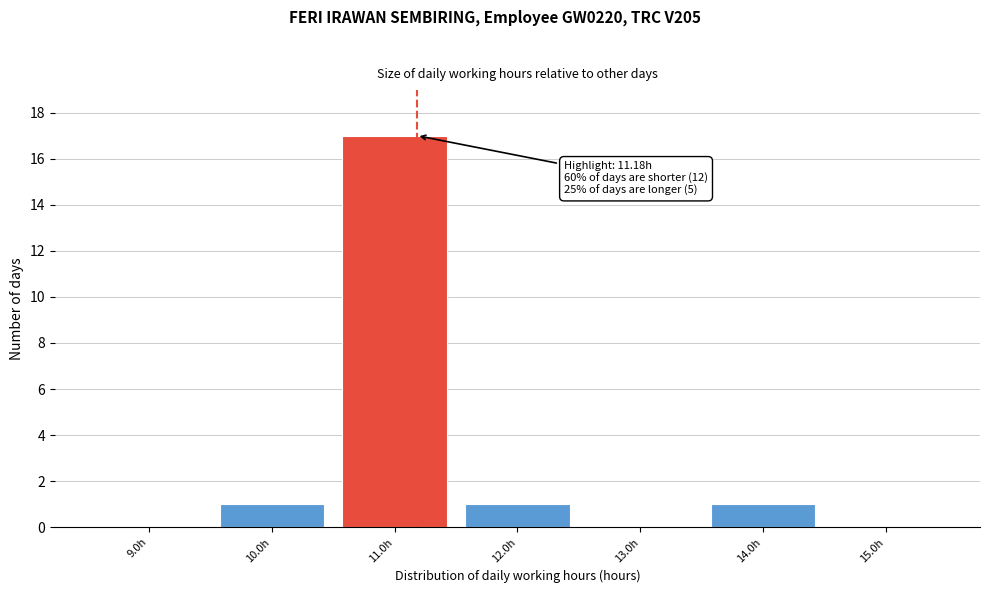

Which range on the x-axis has the tallest bar?

10.5 to 11.5